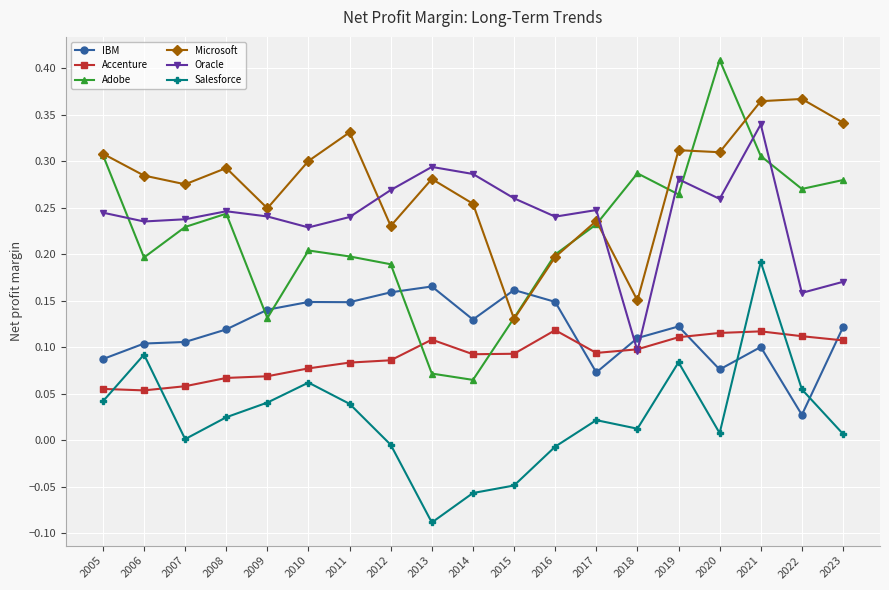

Does the chart have visible grid lines?

Yes